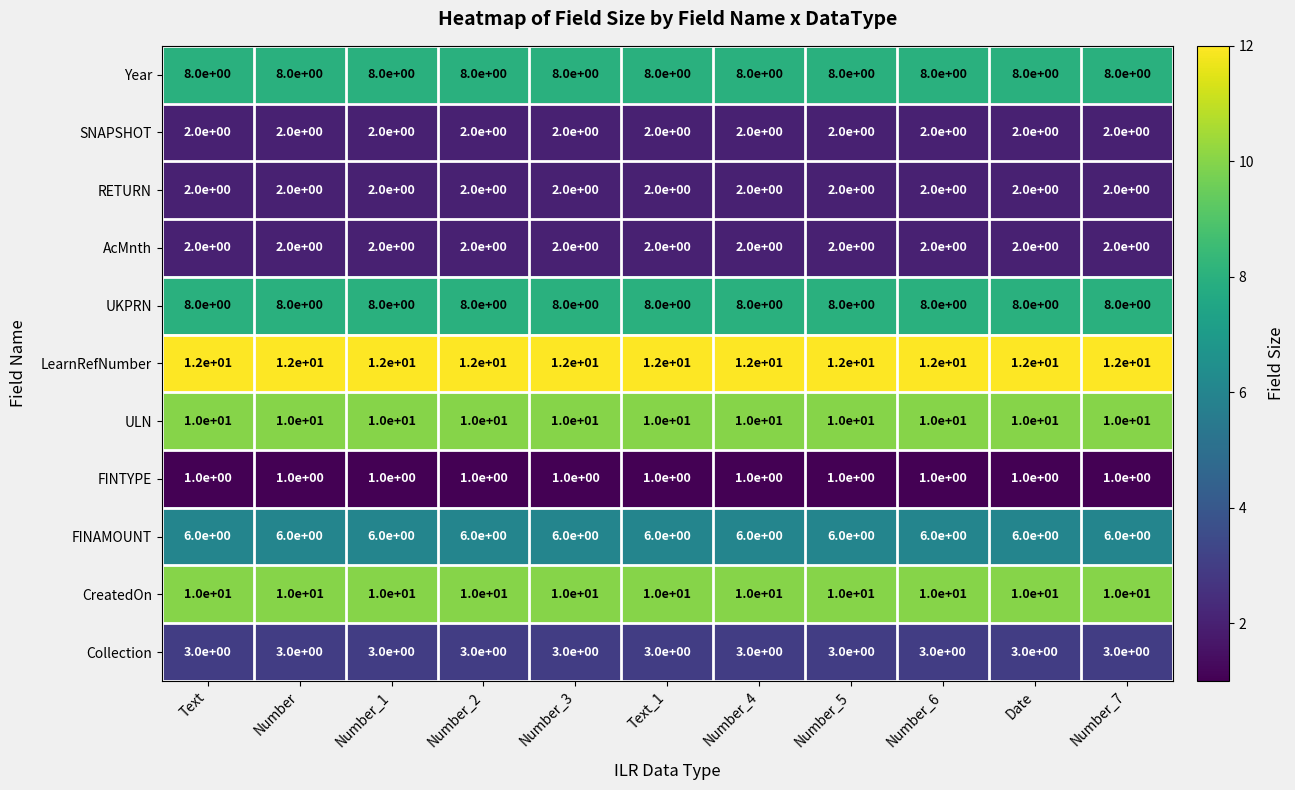

At how many categories does at least one series exceed 9?

11